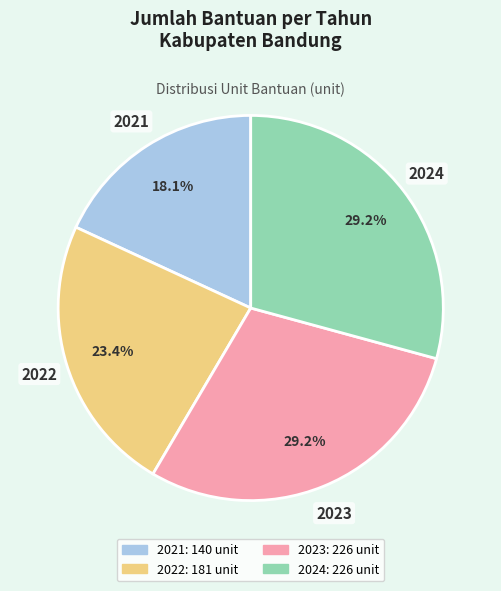

What percentage is the 2022 slice, to the nearest percent?

23%